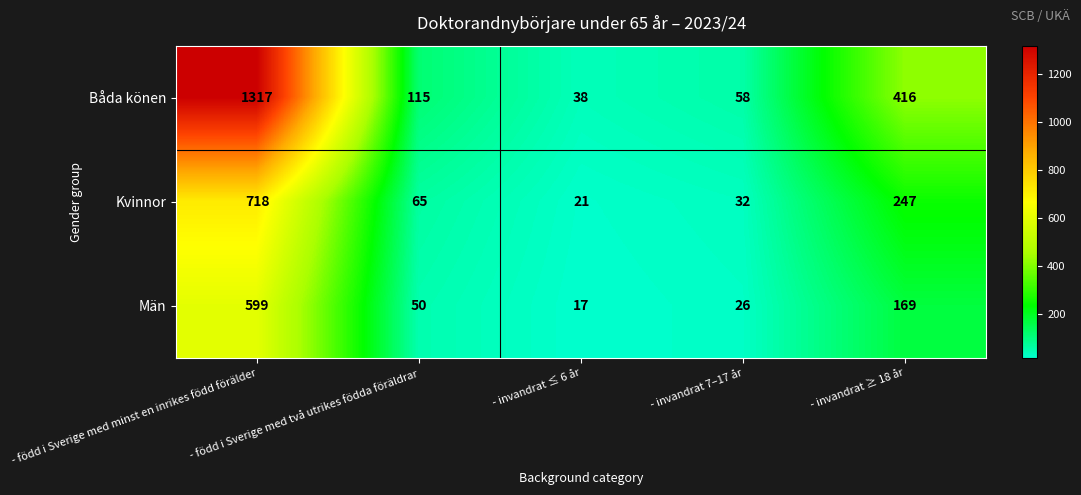

At which category does the chart reach its peak across all series?

- född i Sverige med minst en inrikes född förälder